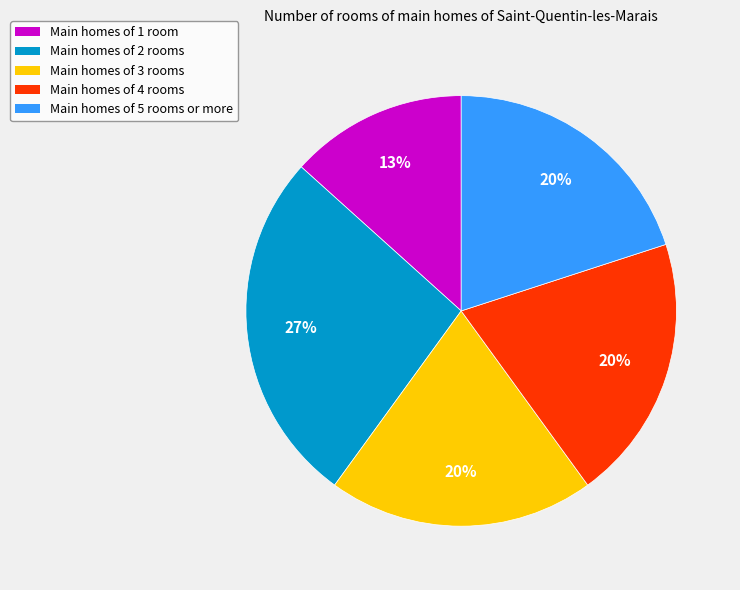

Do Main homes of 5 rooms or more and Main homes of 1 room together represent more than half of the pie?

No